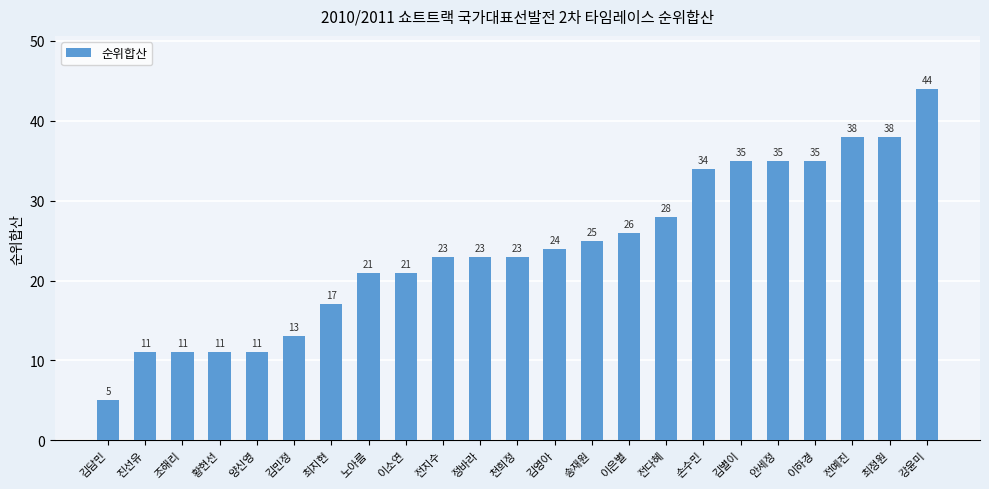

Approximately how many times larger is the value at 송재원 compared to 이소연?

1.2